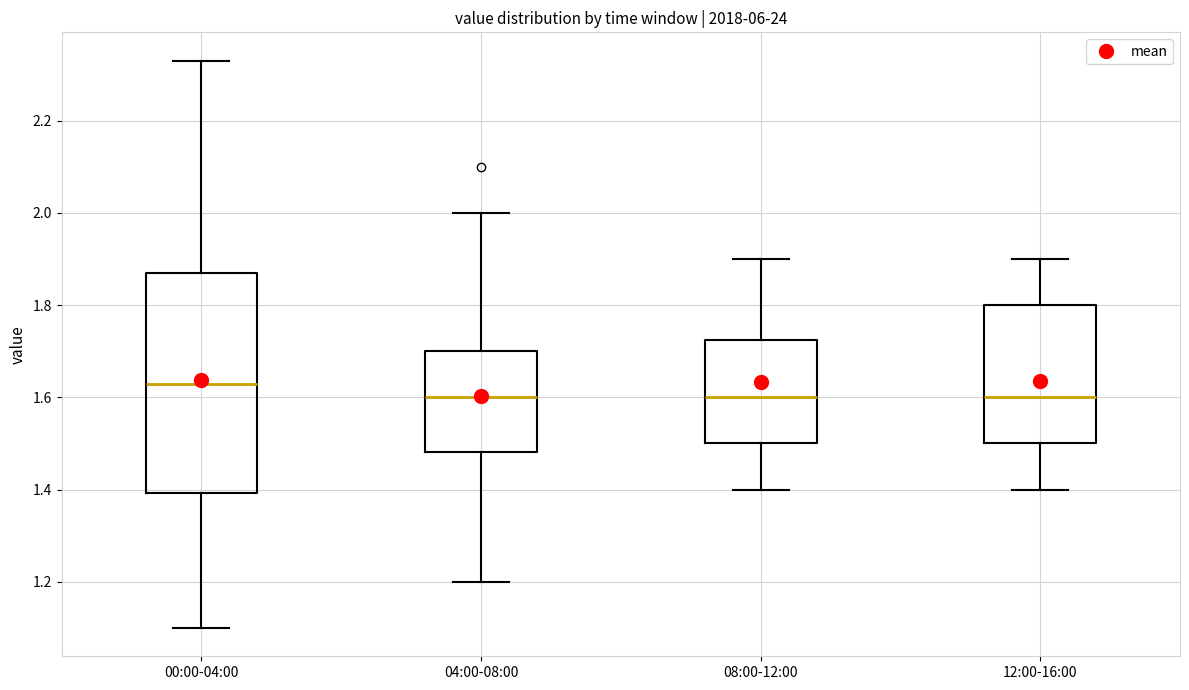

Which box has the highest median line?

00:00-04:00